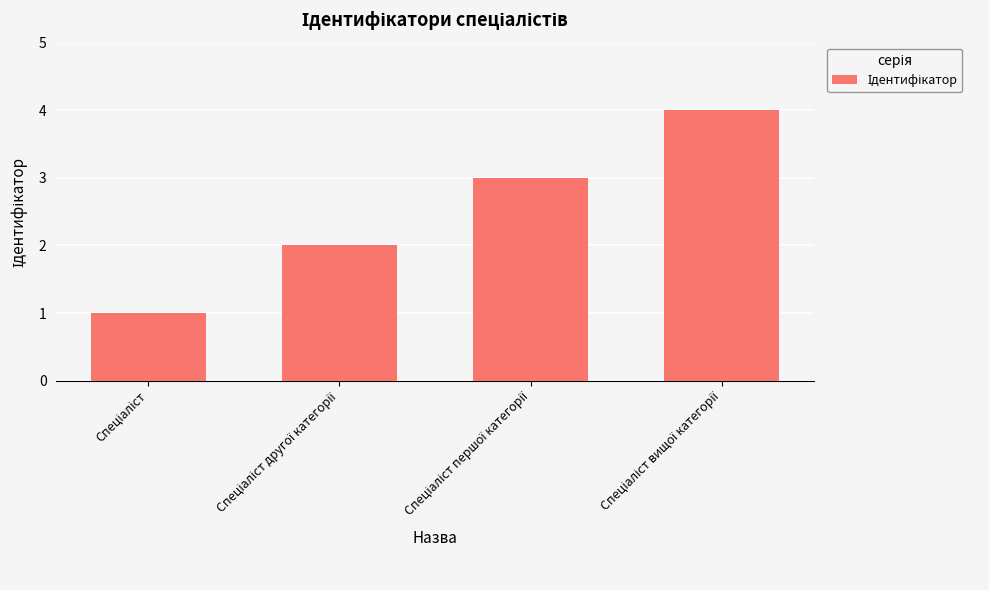

What is the maximum value shown in the chart?

4